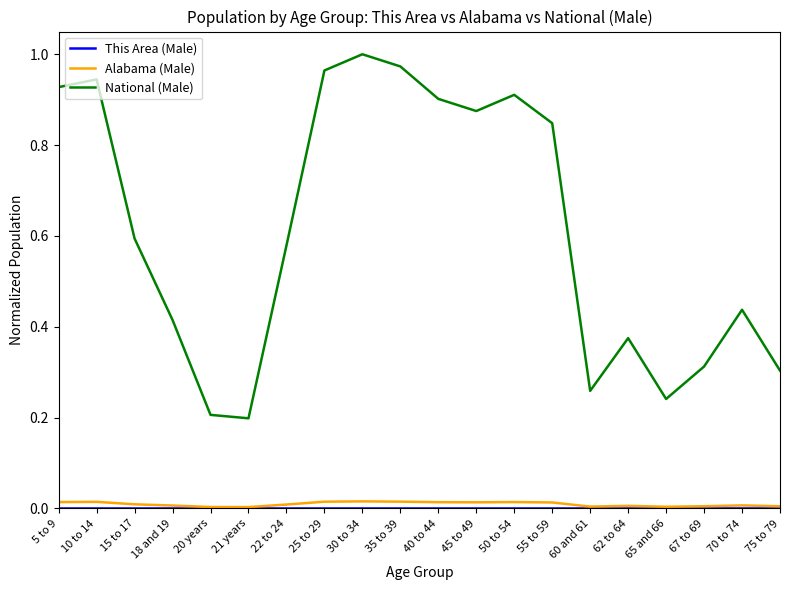

The value of National (Male) at 20 years is 0.1. True or false?

False